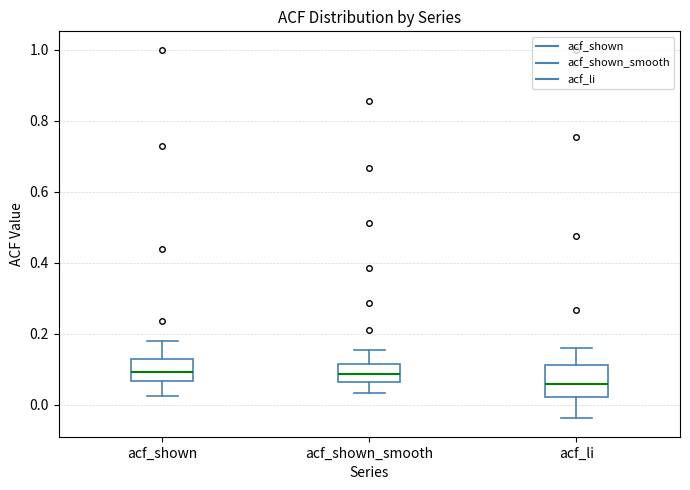

Comparing the boxes themselves (not the whiskers), which one is the tallest?

acf_li